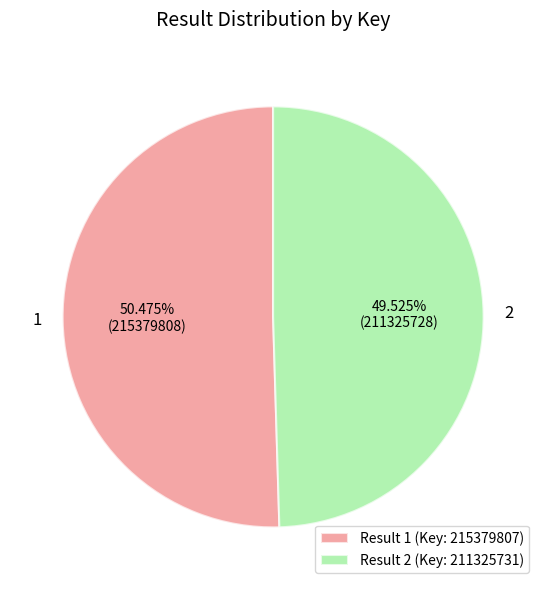

To the nearest percent, what is the difference between the 2 and 1 slice percentages?

1%